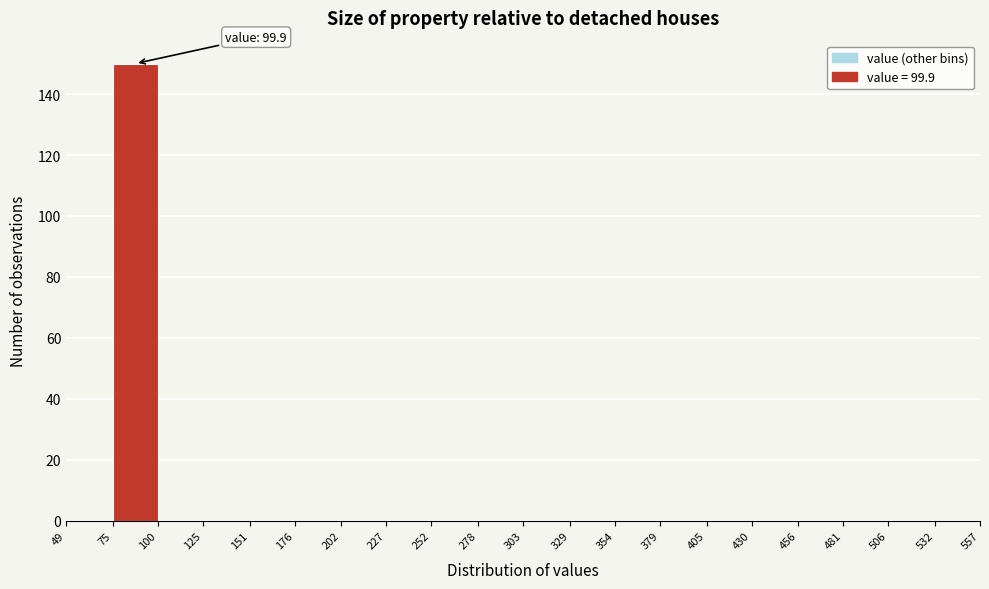

Which range on the x-axis has the tallest bar?

75 to 100